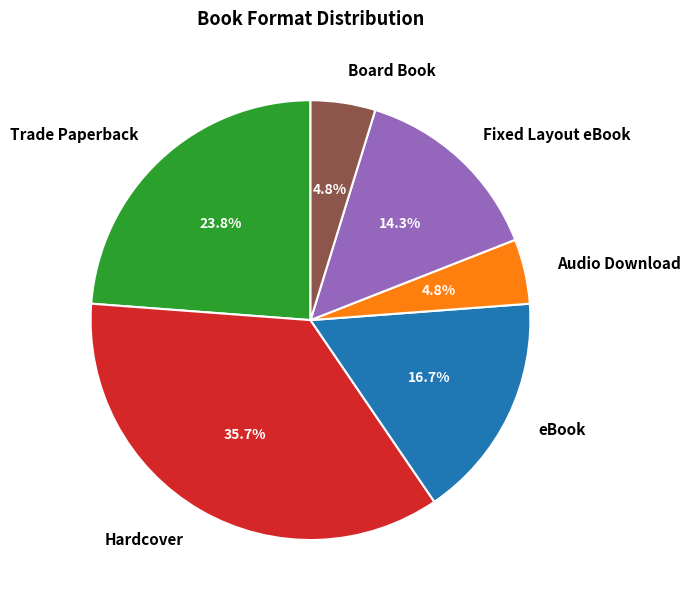

The eBook slice represents 17% of the pie. True or false?

True